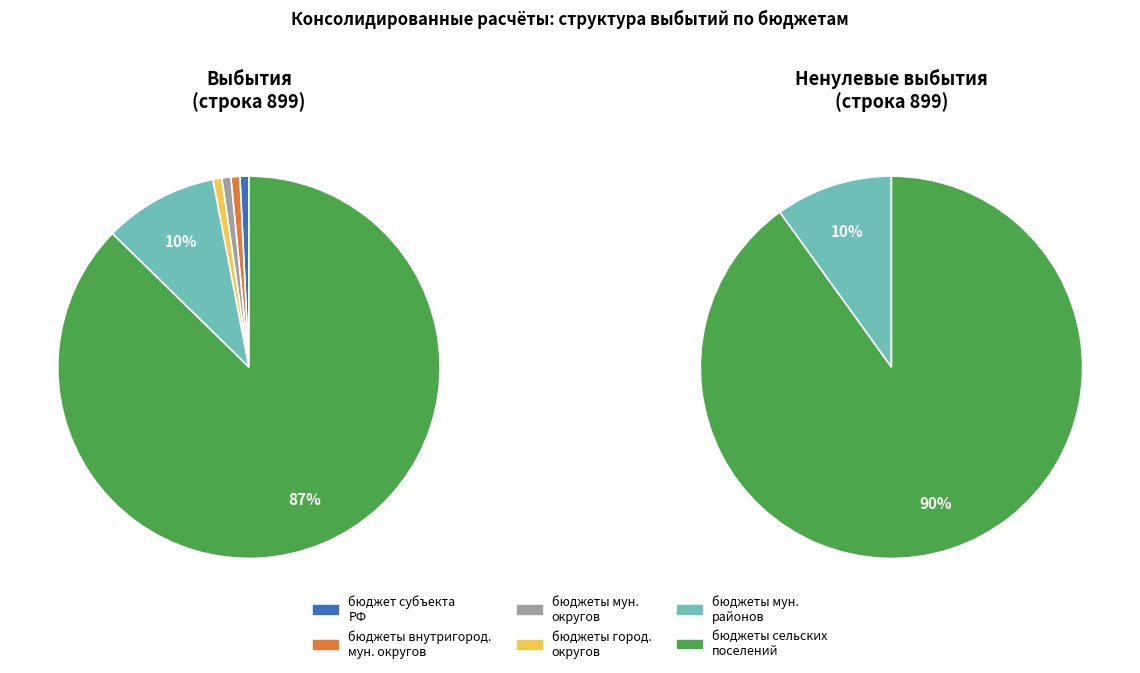

To the nearest percent, what is the average slice percentage?

17%